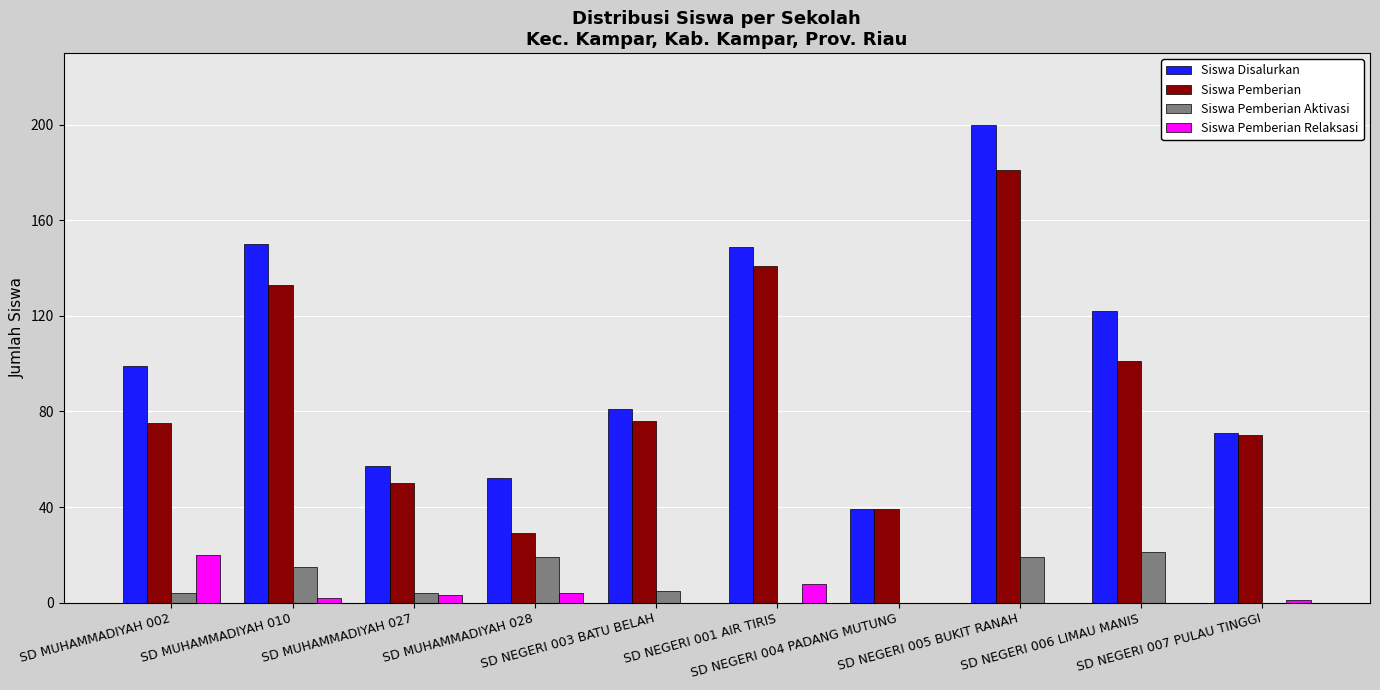

What is the highest value of the Siswa Disalurkan series?

200